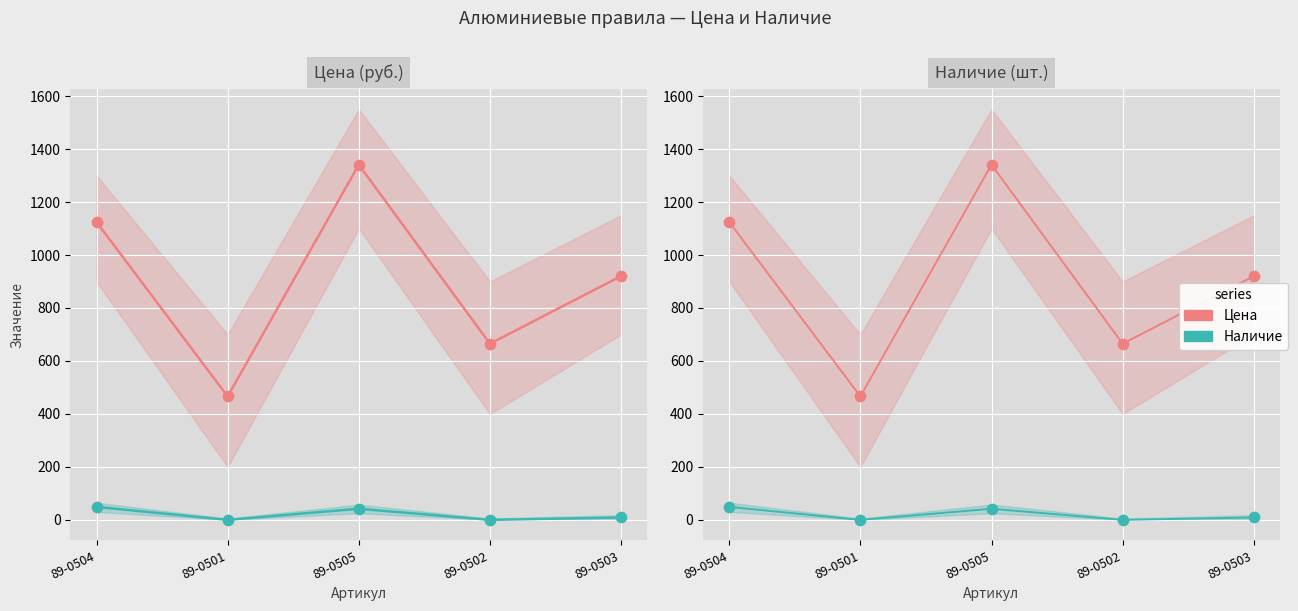

Which series has the largest total across all categories?

Цена